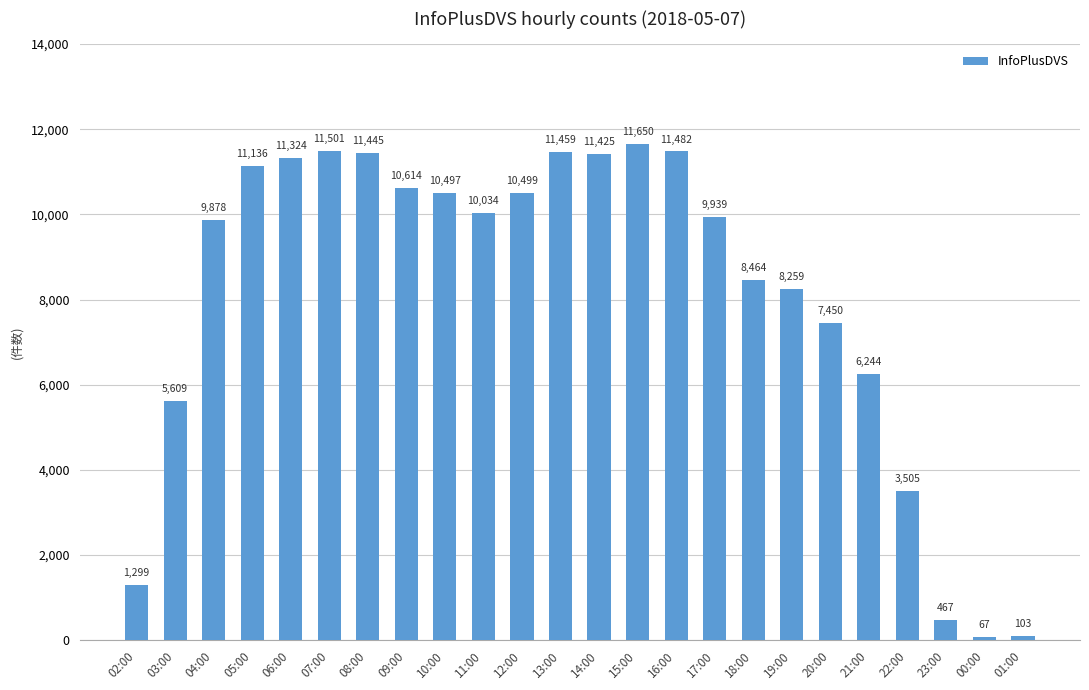

List the labels in order of value, smallest first.

00:00, 01:00, 23:00, 02:00, 22:00, 03:00, 21:00, 20:00, 19:00, 18:00, 04:00, 17:00, 11:00, 10:00, 12:00, 09:00, 05:00, 06:00, 14:00, 08:00, 13:00, 16:00, 07:00, 15:00